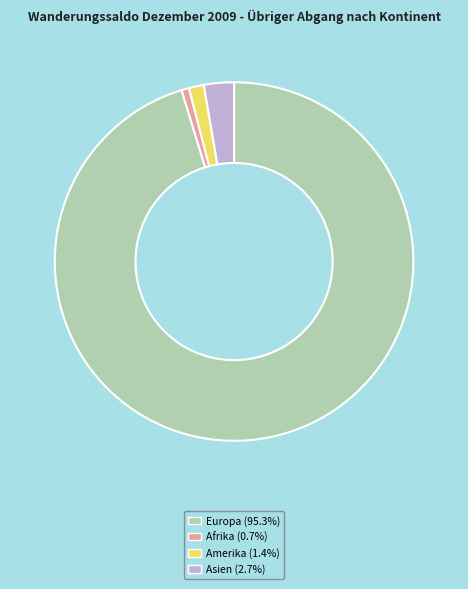

Is there a majority slice in this chart?

Yes